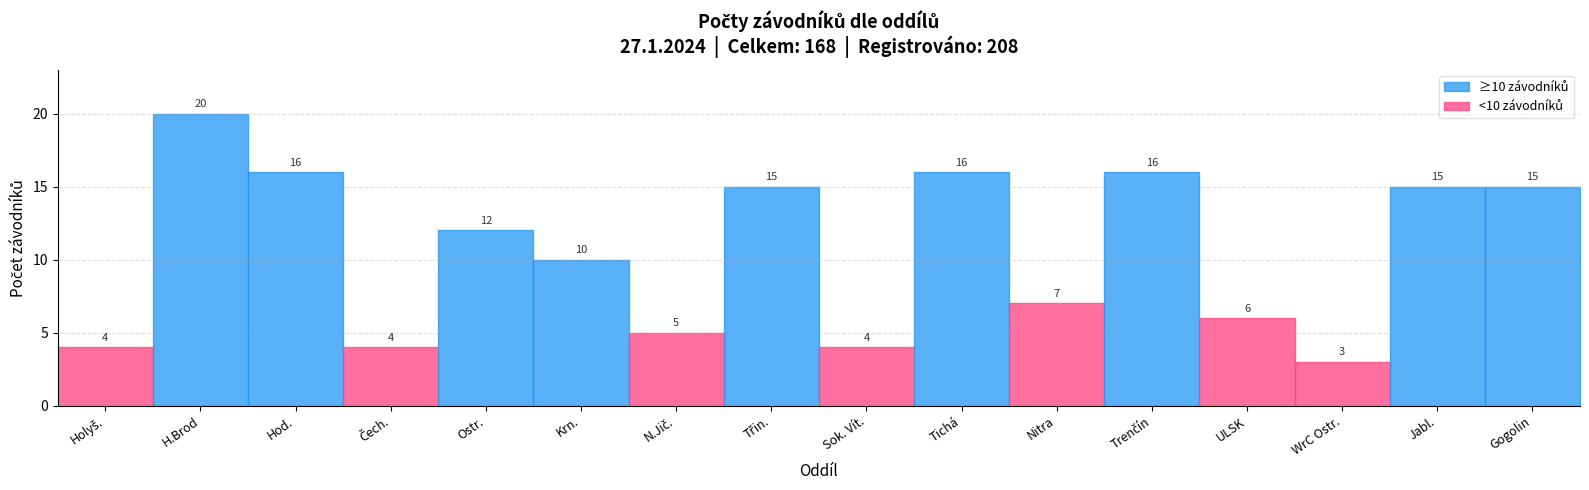

True or false: the data shows 4 at WrC Ostr..

False